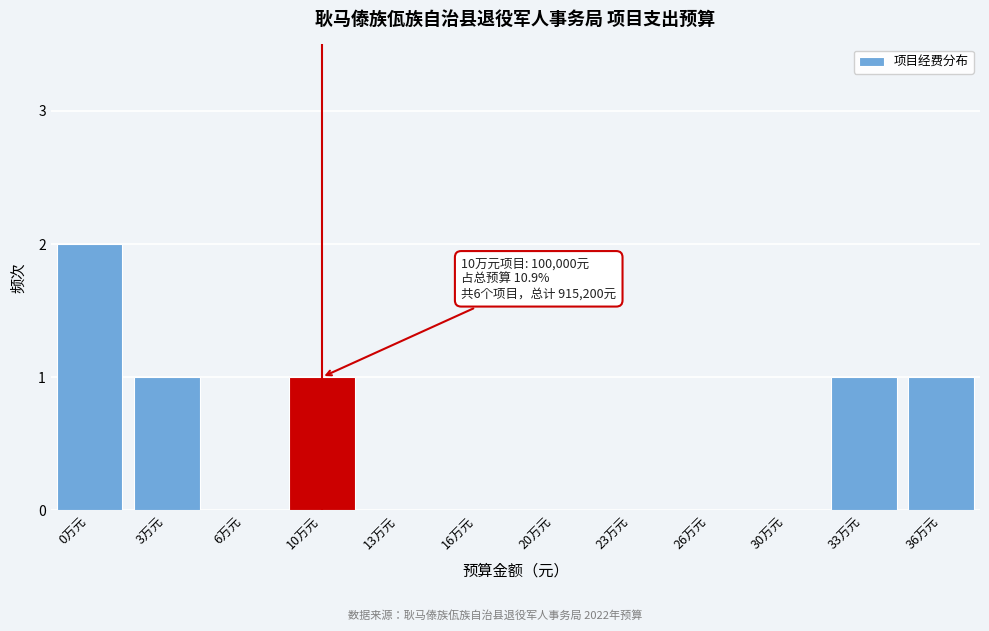

Reading right to left, transcribe all the data shown in this chart.

36万元=1	33万元=1	30万元=0	26万元=0	23万元=0	20万元=0	16万元=0	13万元=0	10万元=1	6万元=0	3万元=1	0万元=2